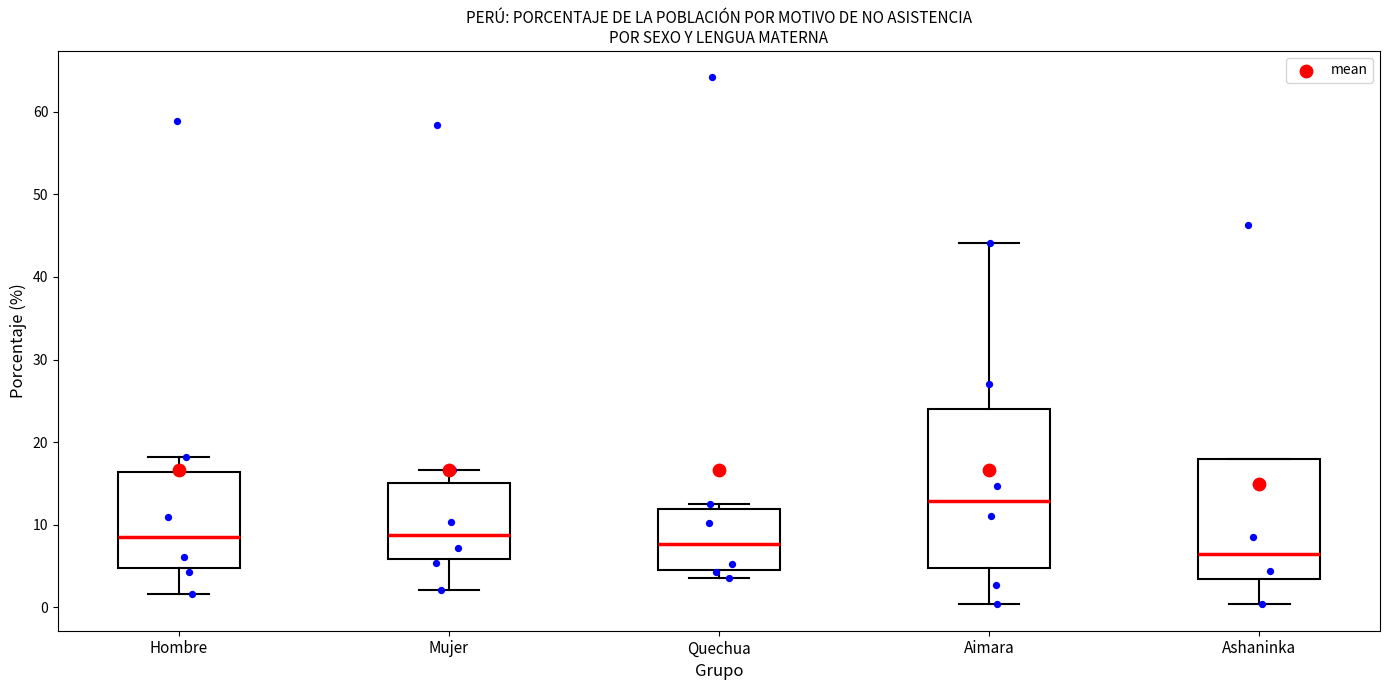

Where does the lower whisker of the box for Ashaninka end on the y-axis? The values are not printed on the chart, so give them approximately, as read against the axis.

0